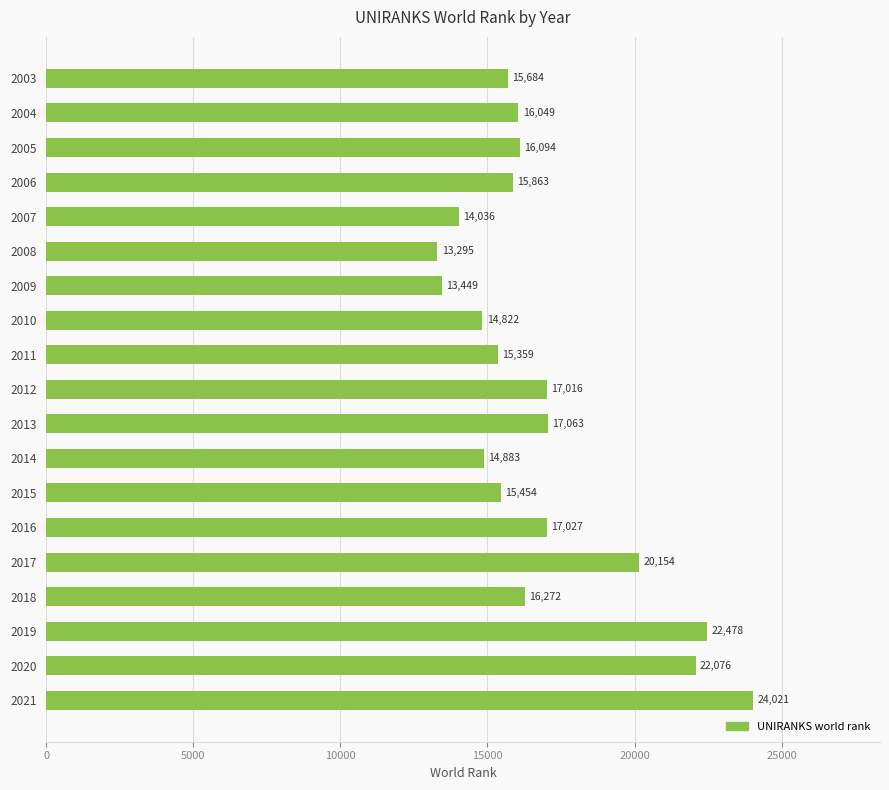

What is the value of the 7th bar from the top?

13449